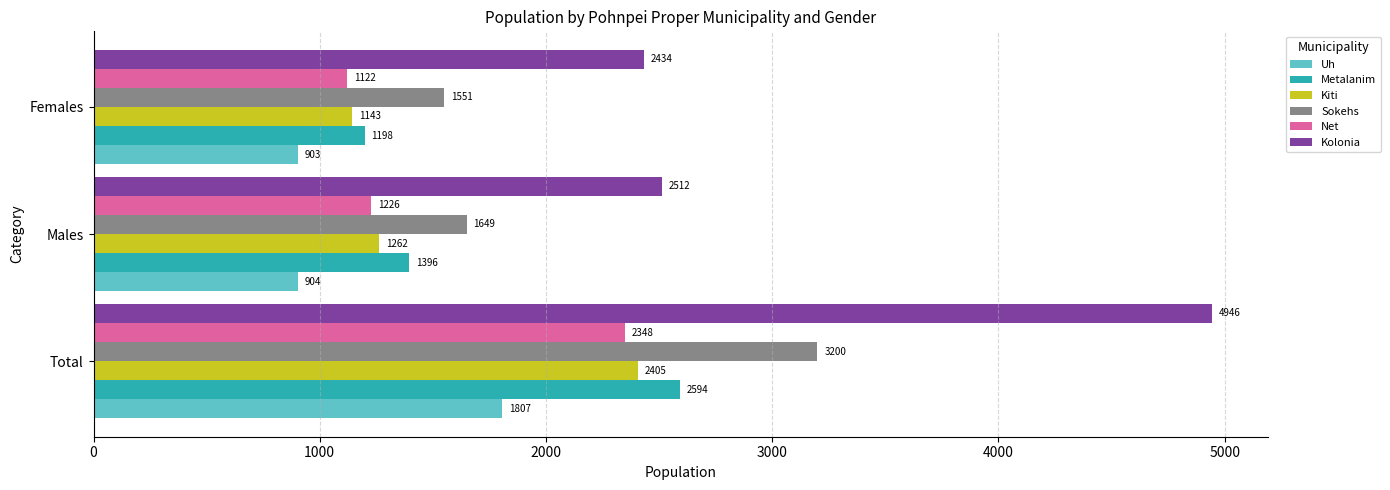

Which series has the largest range (max minus min)?

Kolonia